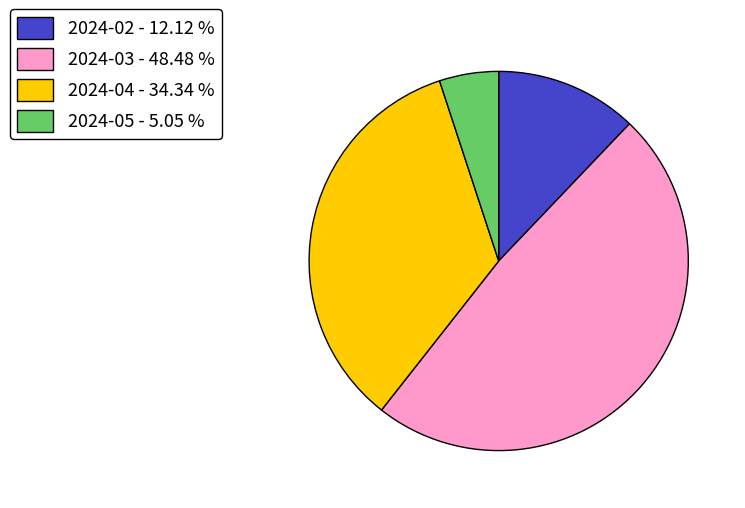

Is the sum of 2024-05 - 5.05 % and 2024-03 - 48.48 % greater than half?

Yes